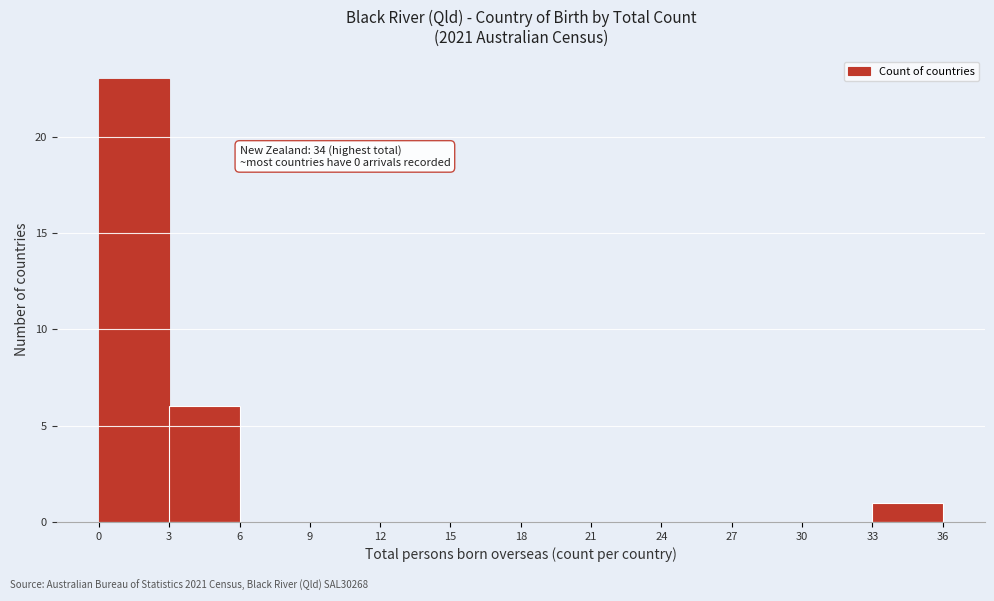

Over which range of the x-axis is the bar tallest?

0 to 3